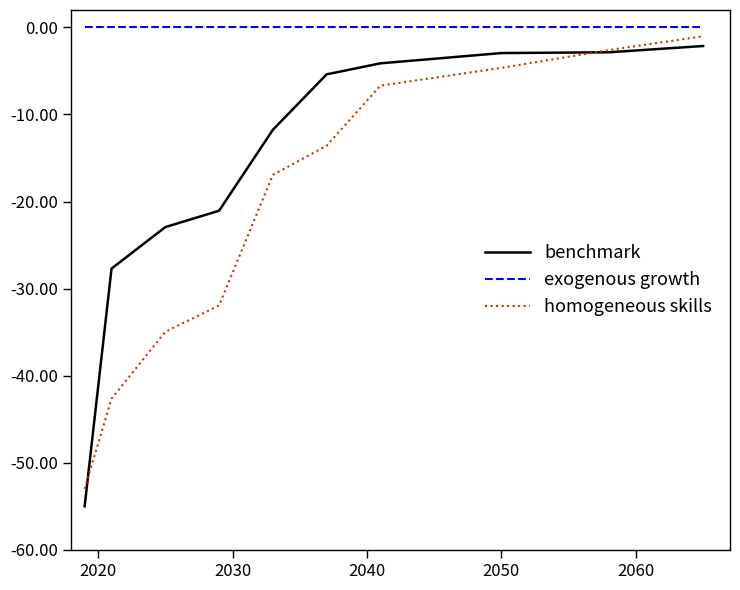

Which series has the largest total across all categories?

exogenous growth